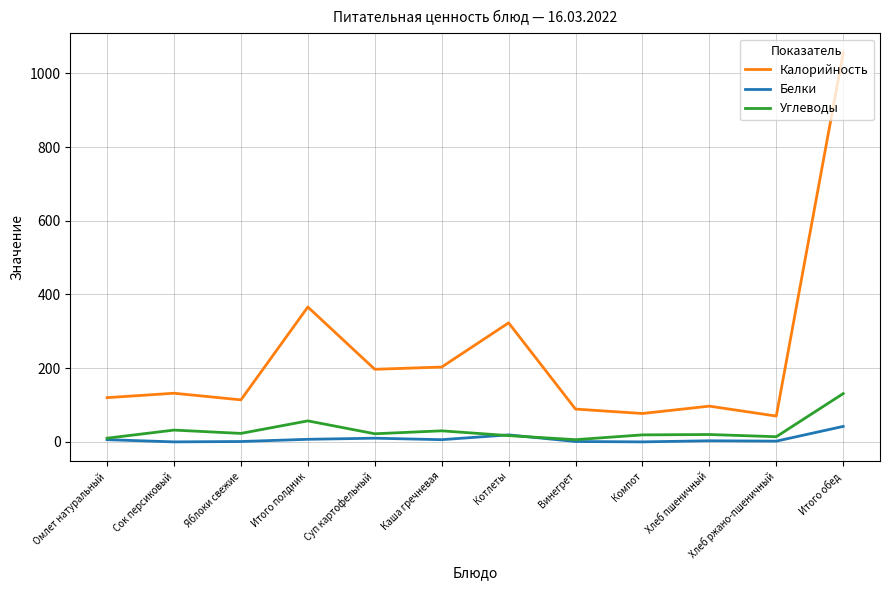

Rank the series by their maximum value, from highest to lowest.

Калорийность, Углеводы, Белки